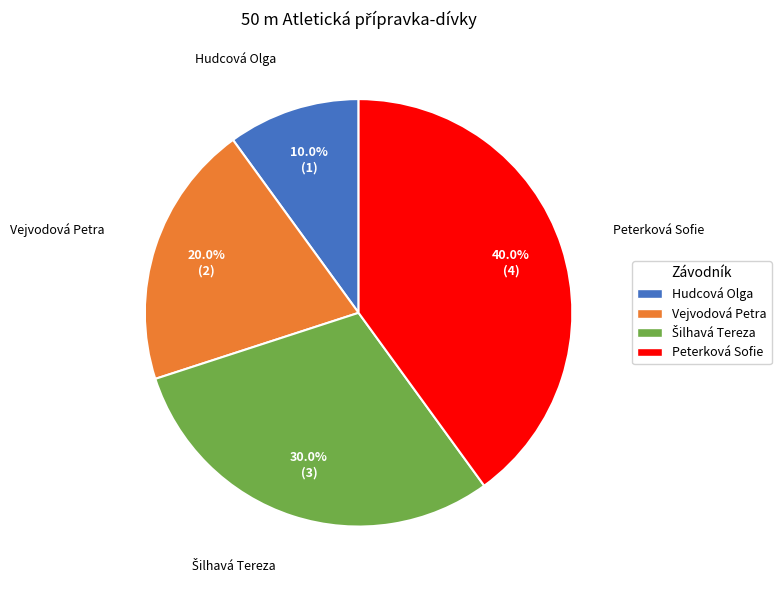

How much of the chart is everything except Vejvodová Petra?

80.0%